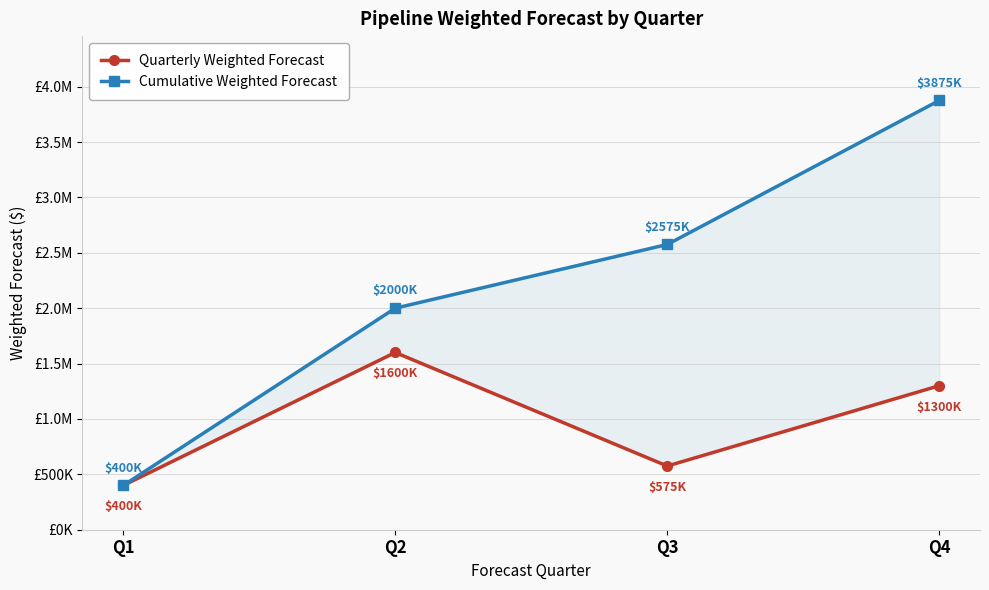

At how many categories does at least one series exceed 1812309?

3